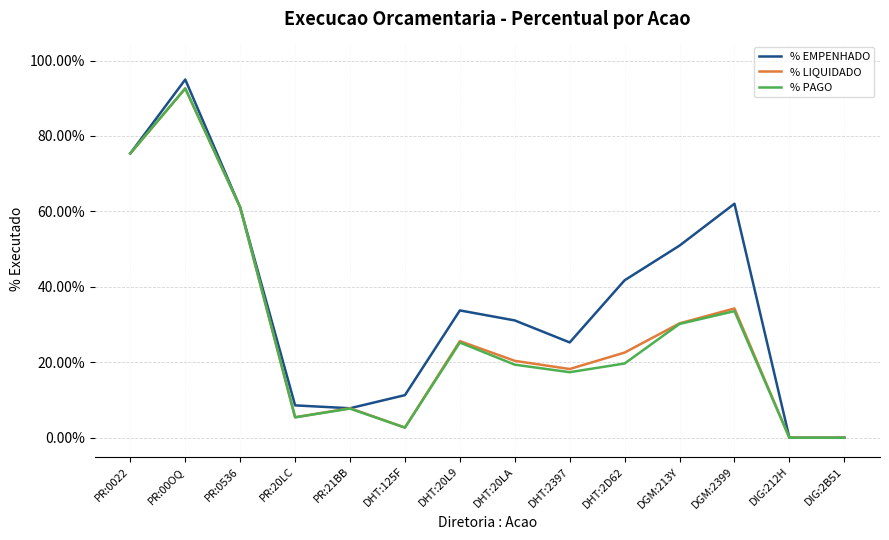

Reading right to left, what are all the values shown in this chart?

% EMPENHADO: 0.0	0.0	0.6	0.5	0.4	0.3	0.3	0.3	0.1	0.1	0.1	0.6	0.9	0.8
% LIQUIDADO: 0.0	0.0	0.3	0.3	0.2	0.2	0.2	0.3	0.0	0.1	0.1	0.6	0.9	0.8
% PAGO: 0.0	0.0	0.3	0.3	0.2	0.2	0.2	0.3	0.0	0.1	0.1	0.6	0.9	0.8